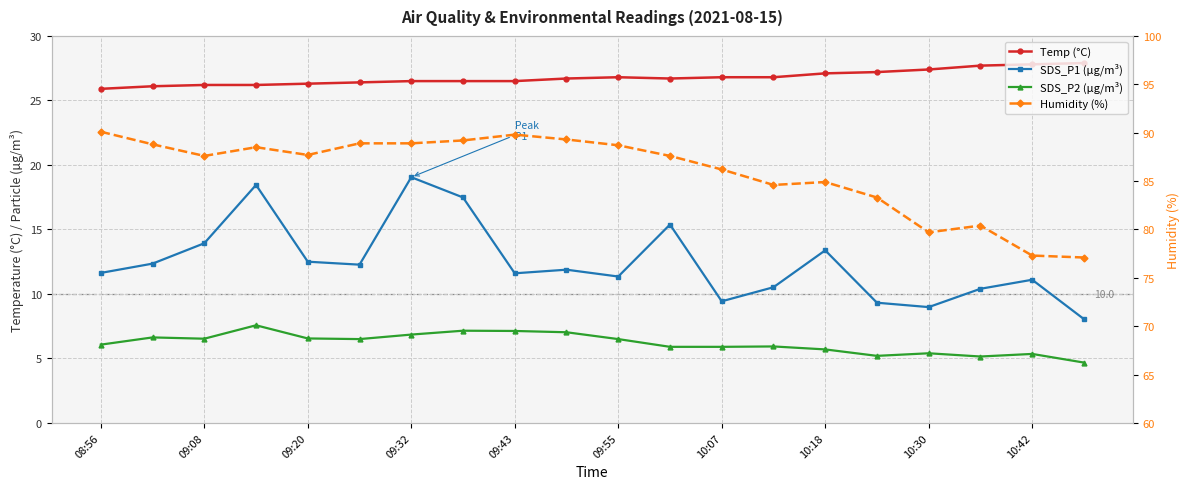

Which category has the highest value across all series?

08:56